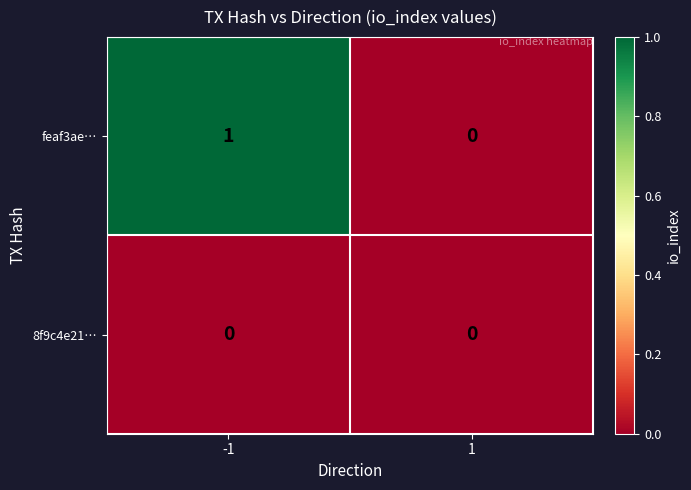

The feaf3ae… series shows 0 at -1. True or false?

False